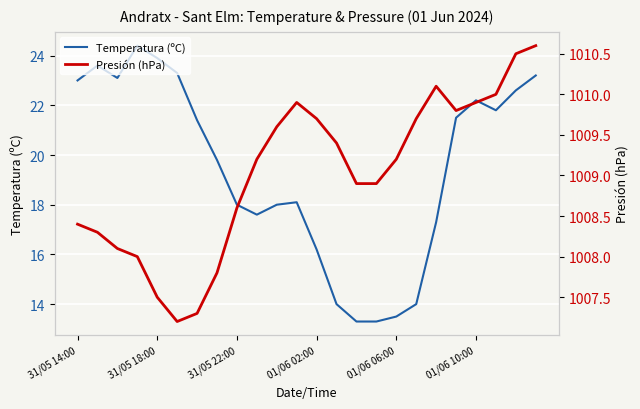

What value does the Temperatura (ºC) series have at 9?

17.6